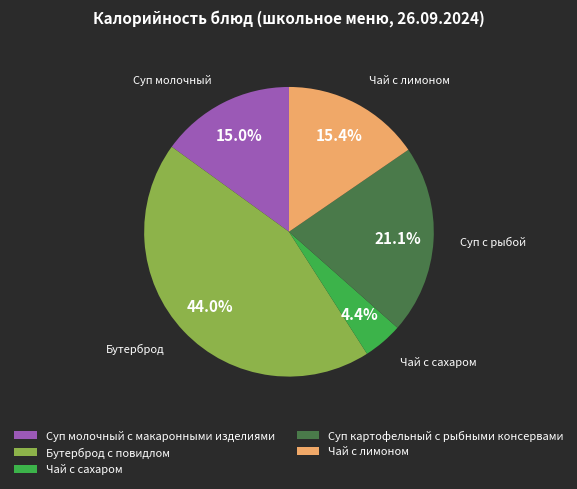

True or false: Суп картофельный с рыбными консервами accounts for 36% of the total.

False